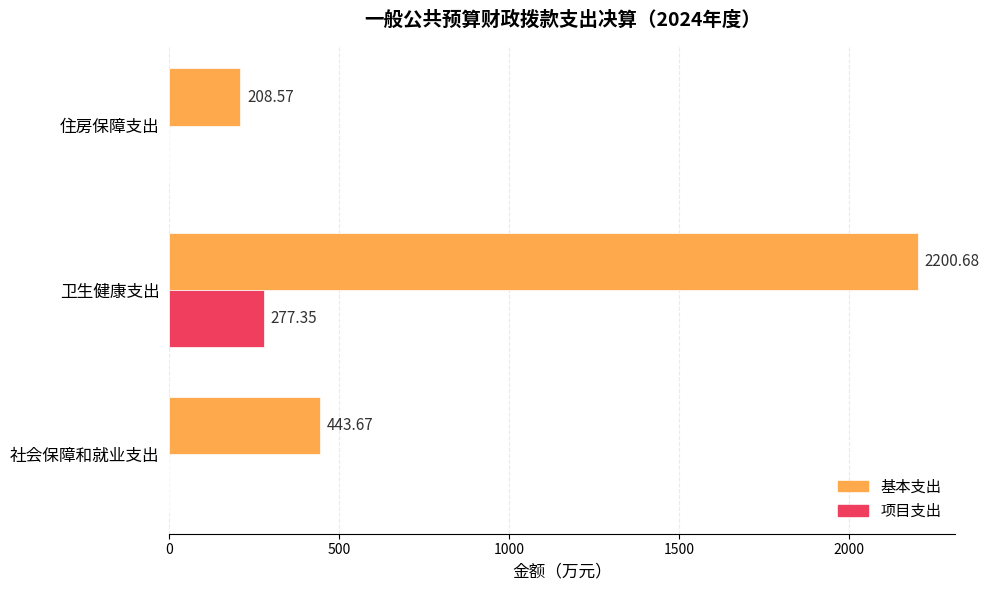

Which series changed the most between 社会保障和就业支出 and 住房保障支出?

基本支出